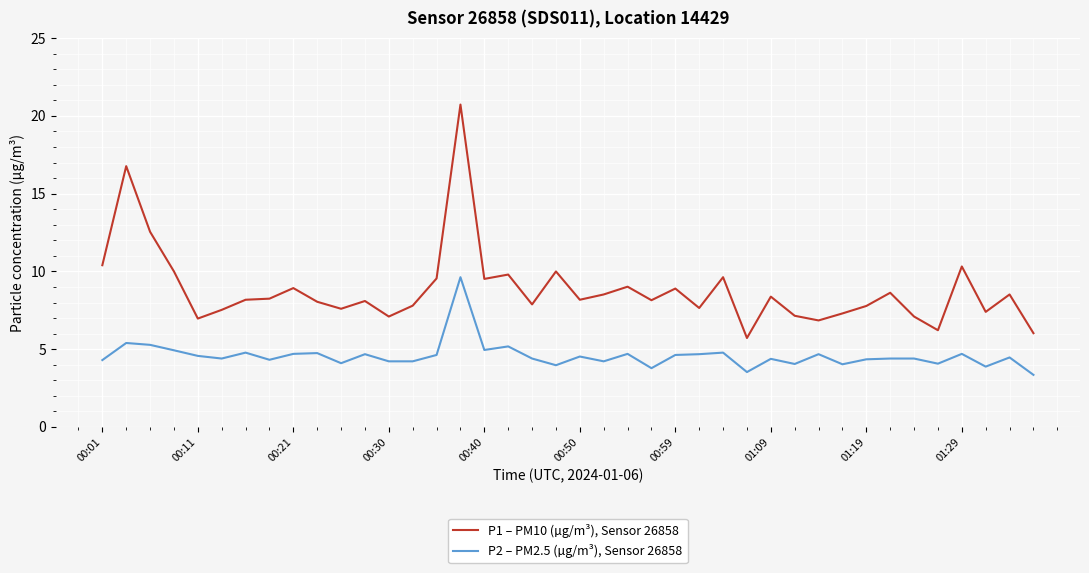

What is the minimum value shown in the chart?

3.4